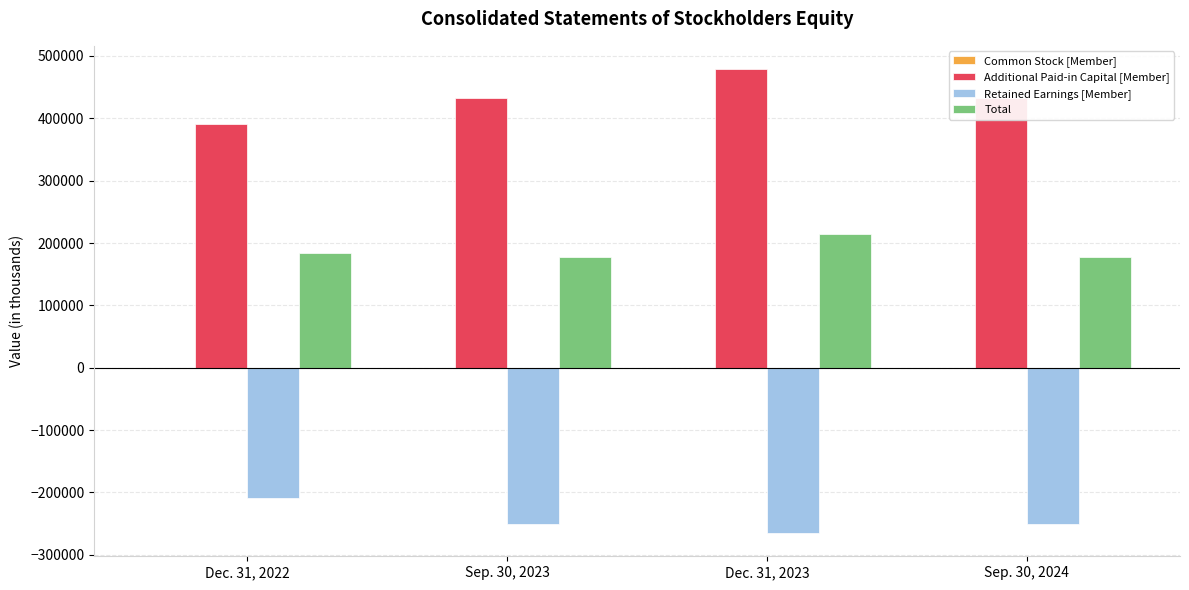

What is the greatest value displayed?

478972